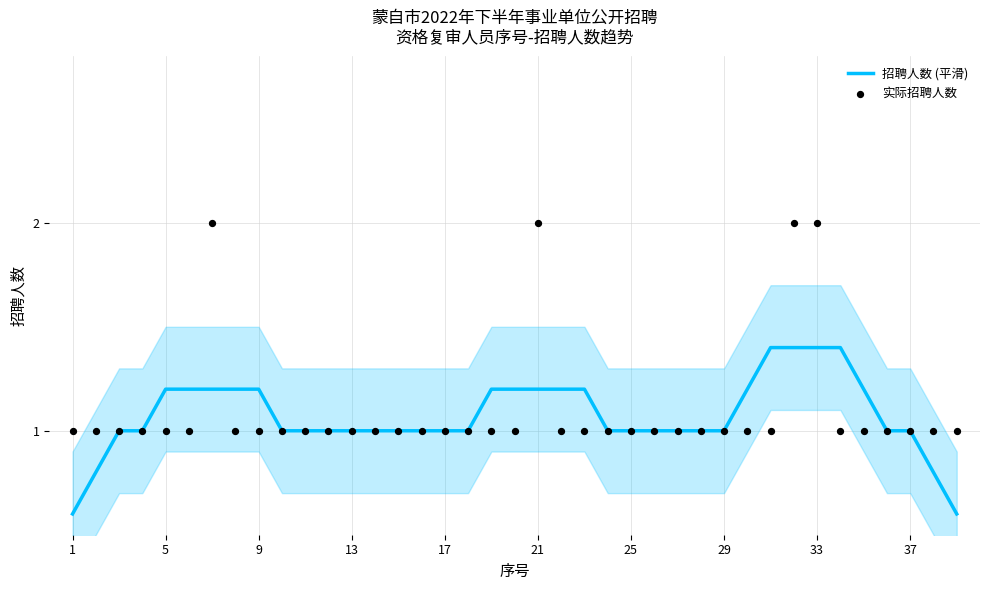

The value of 招聘人数 (平滑) at 29 is 1.0. True or false?

True